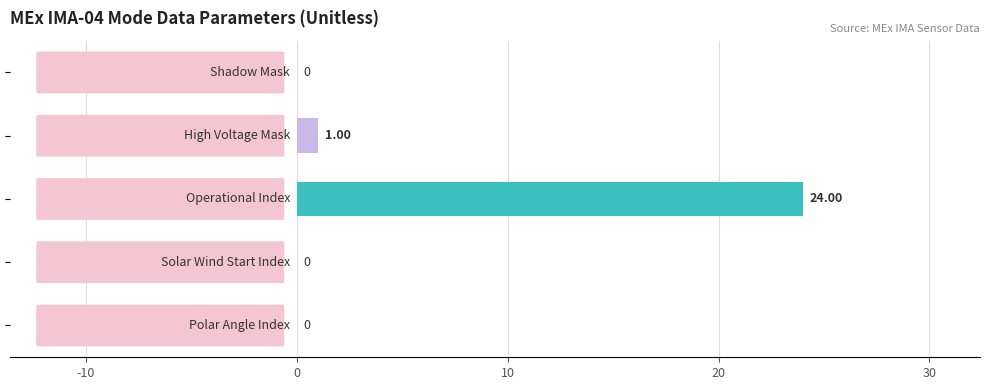

Are the bars grouped side by side (vs. stacked)?

No